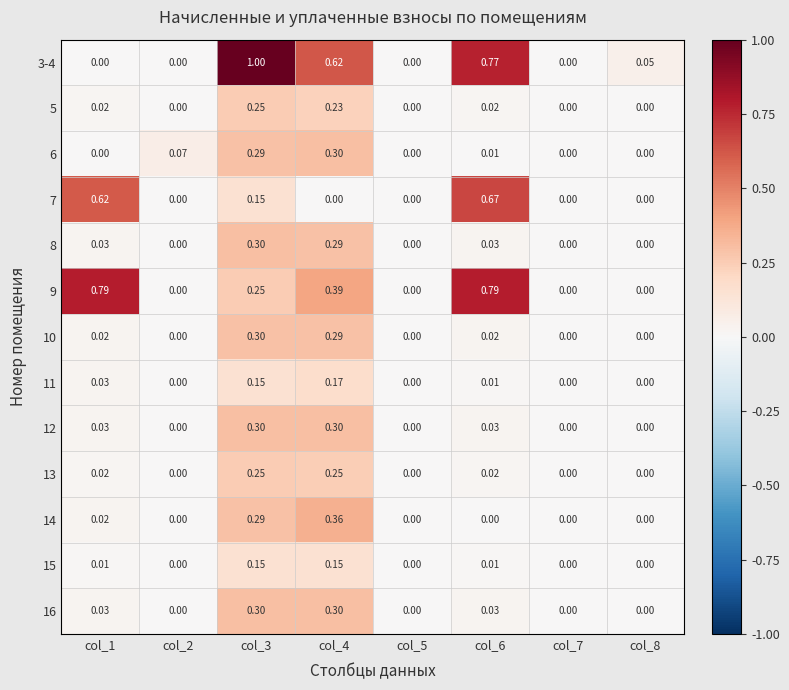

Is the value of 11 at col_1 greater than the value of 5 at col_6?

Yes